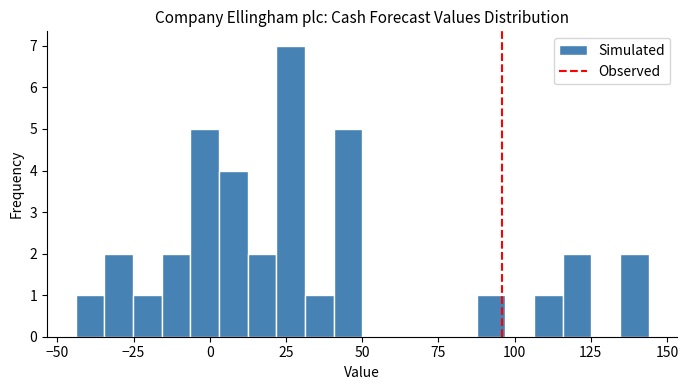

Around what value on the x-axis is the tallest bar? Give the approximate position of its centre, as read against the axis.

25